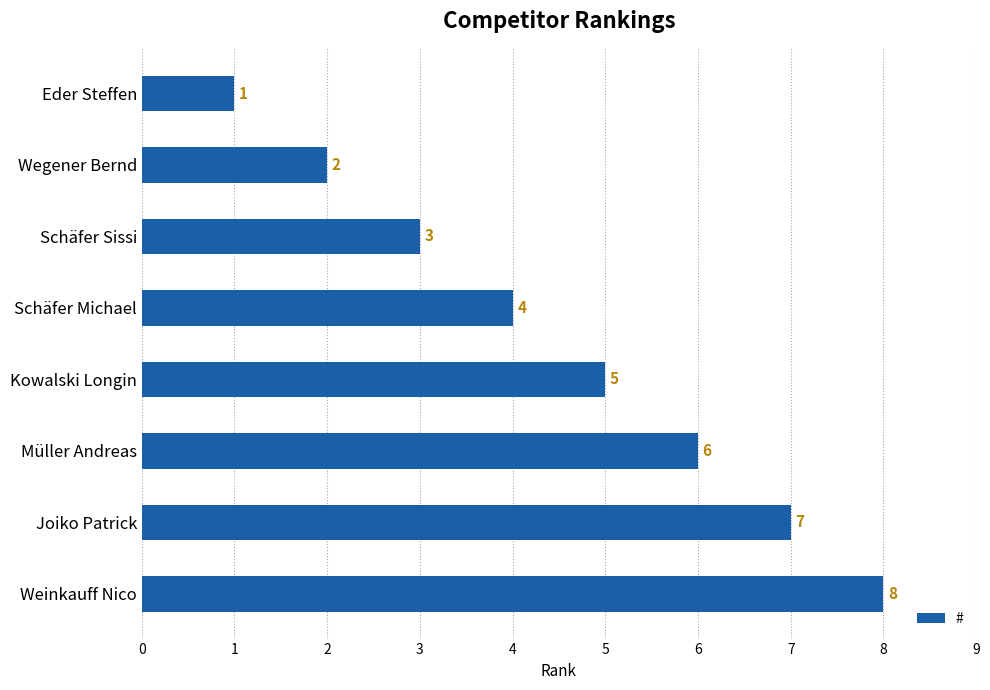

What is the difference between the maximum and minimum values?

7